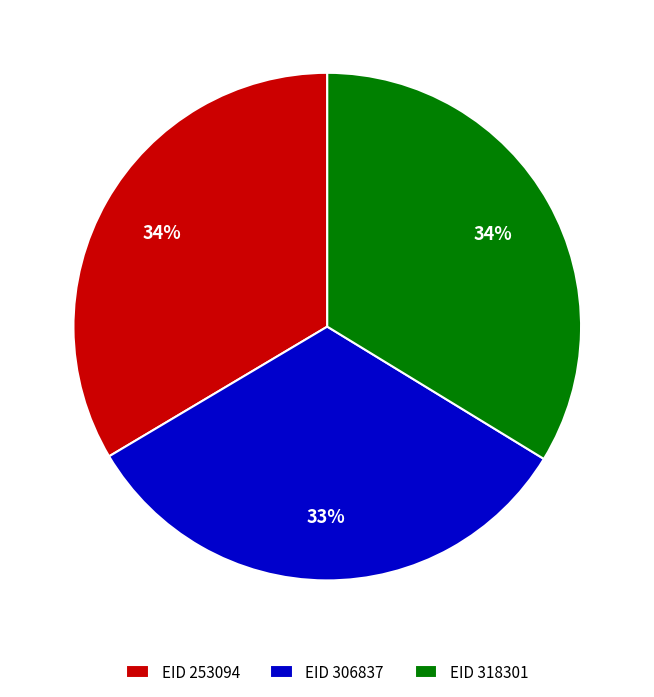

Do EID 253094 and EID 306837 together represent more than half of the pie?

Yes